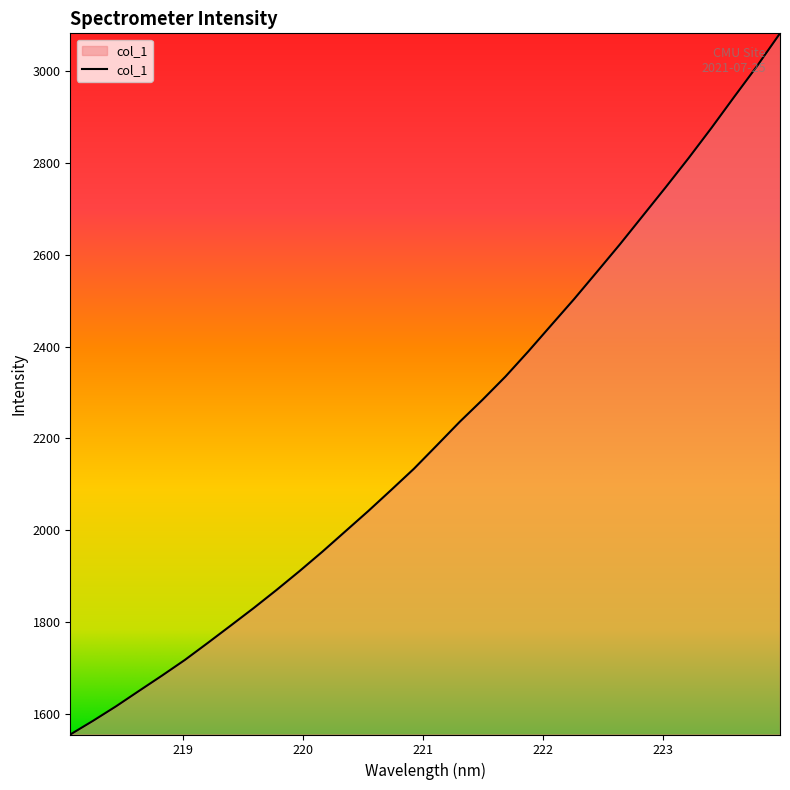

How many values are below 2184?

16